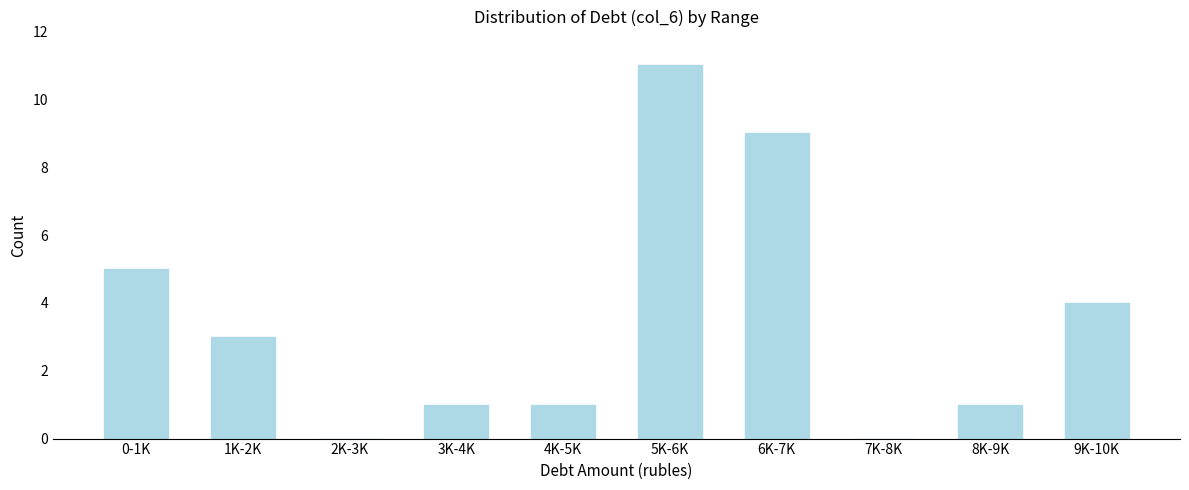

Reading right to left, what are all the values shown in this chart?

9K-10K=4	8K-9K=1	7K-8K=0	6K-7K=9	5K-6K=11	4K-5K=1	3K-4K=1	2K-3K=0	1K-2K=3	0-1K=5